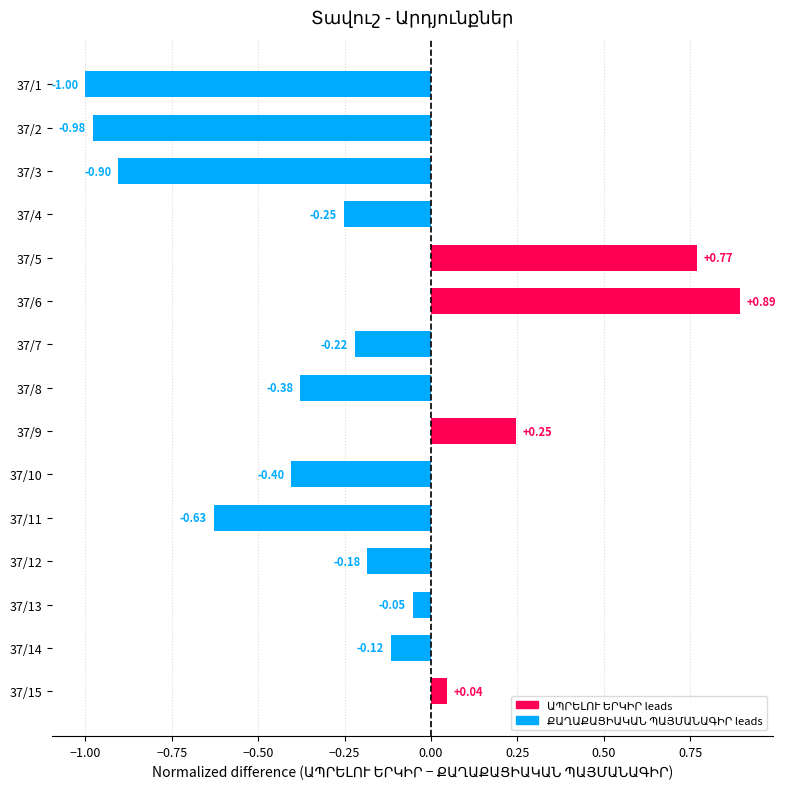

What is the sum of all values?

-3.2